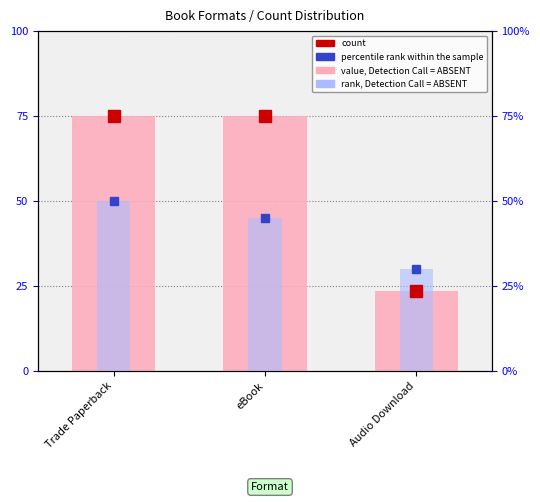

Rank the categories by value from lowest to highest.

Audio Download, Trade Paperback, eBook